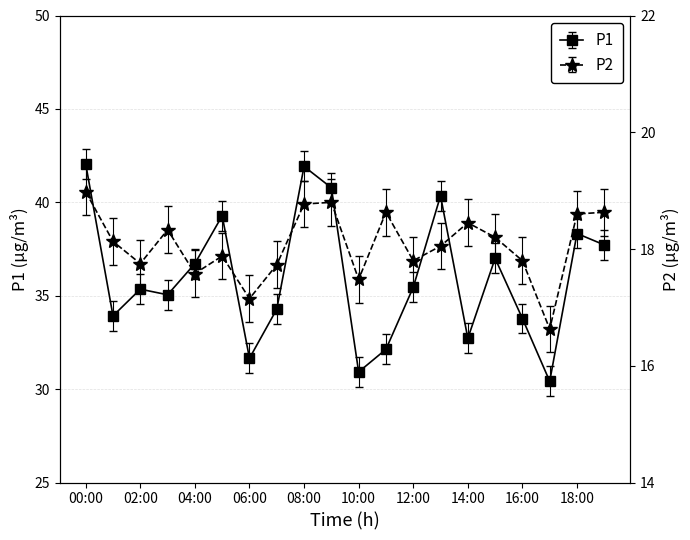

What is the average value of the P2 series?

18.1